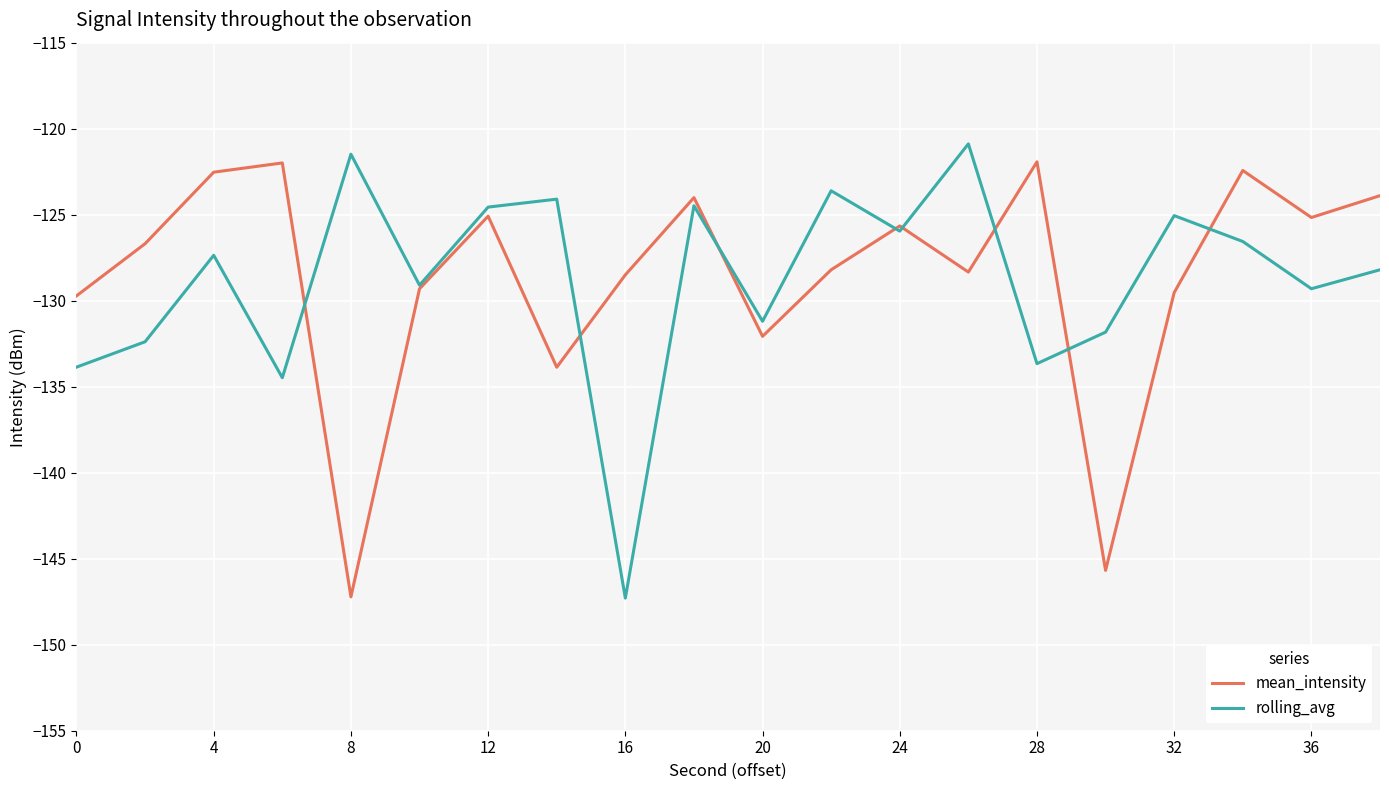

After their last crossing, which series has the higher values: mean_intensity or rolling_avg?

mean_intensity